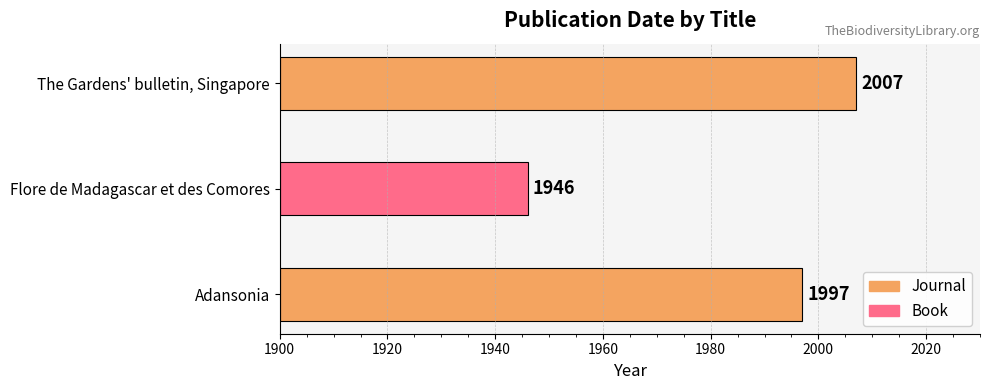

What is the minimum value shown in the chart?

1946